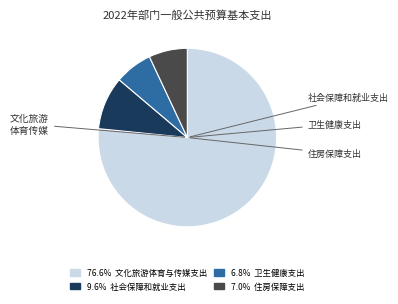

Count the number of slices in the pie.

4